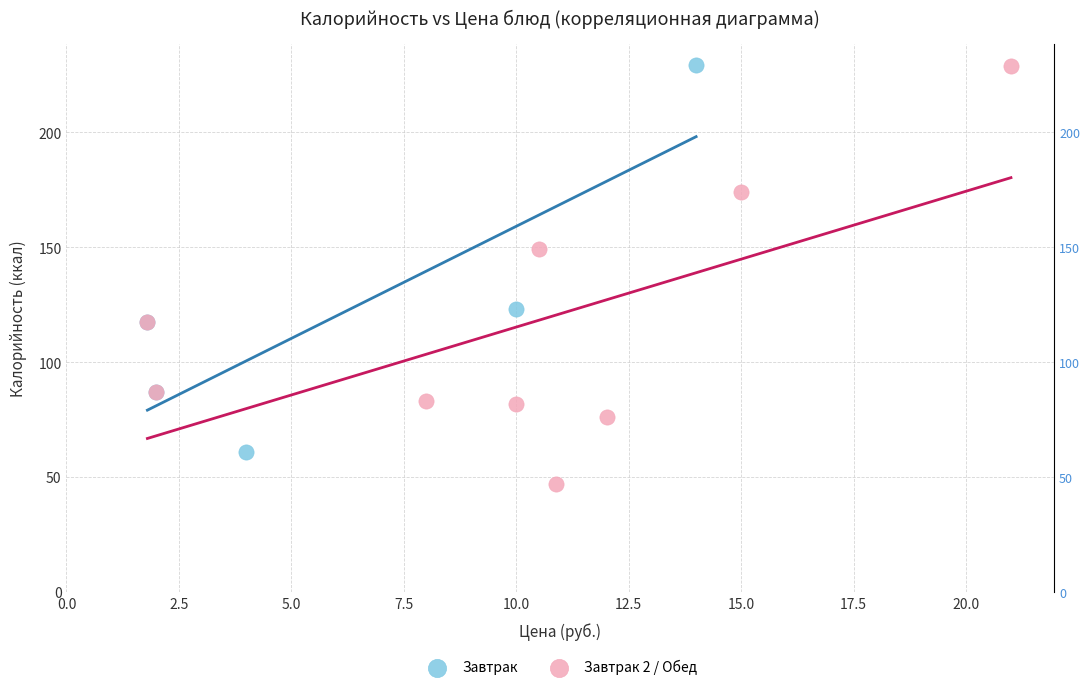

Which series contains the lowest Y value?

Завтрак 2 / Обед